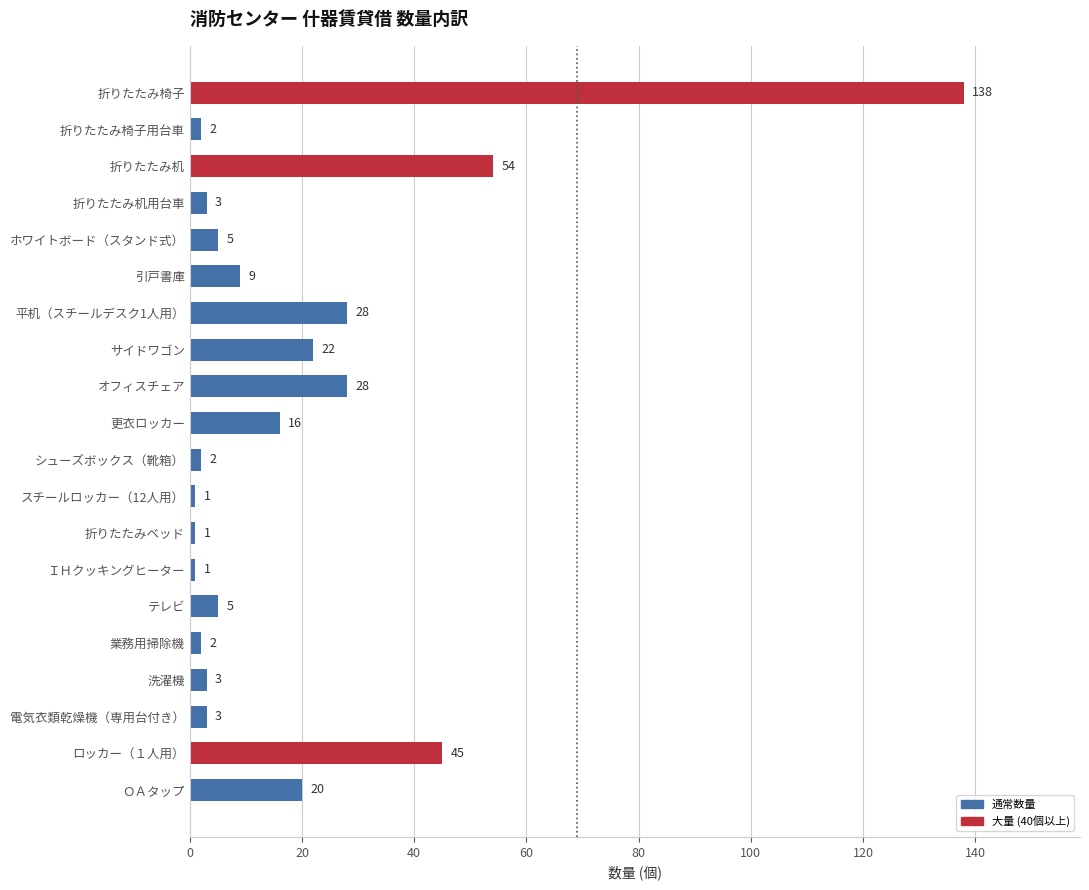

Reading bottom to top, extract all data points from this chart.

ＯＡタップ=20	ロッカー（１人用）=45	電気衣類乾燥機（専用台付き）=3	洗濯機=3	業務用掃除機=2	テレビ=5	ＩＨクッキングヒーター=1	折りたたみベッド=1	スチールロッカー（12人用）=1	シューズボックス（靴箱）=2	更衣ロッカー=16	オフィスチェア=28	サイドワゴン=22	平机（スチールデスク1人用）=28	引戸書庫=9	ホワイトボード（スタンド式）=5	折りたたみ机用台車=3	折りたたみ机=54	折りたたみ椅子用台車=2	折りたたみ椅子=138